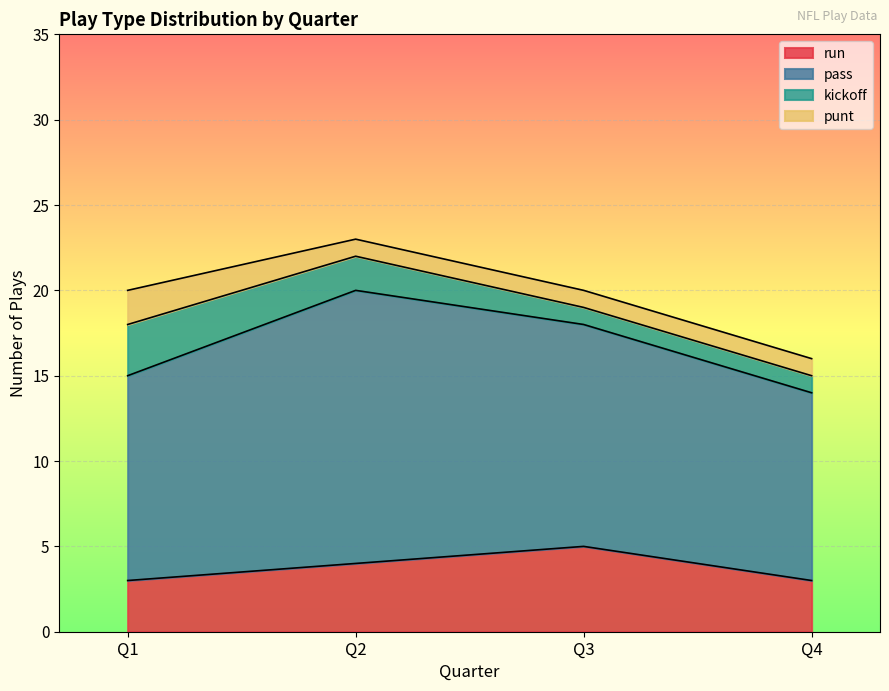

What are all the series names shown in the legend?

run, pass, kickoff, punt